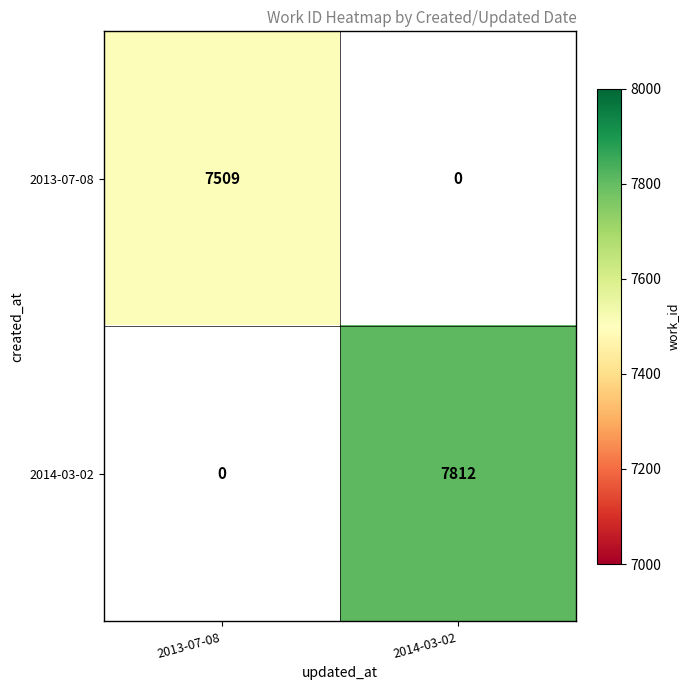

The value of 2014-03-02 at 2014-03-02 is 4685. True or false?

False